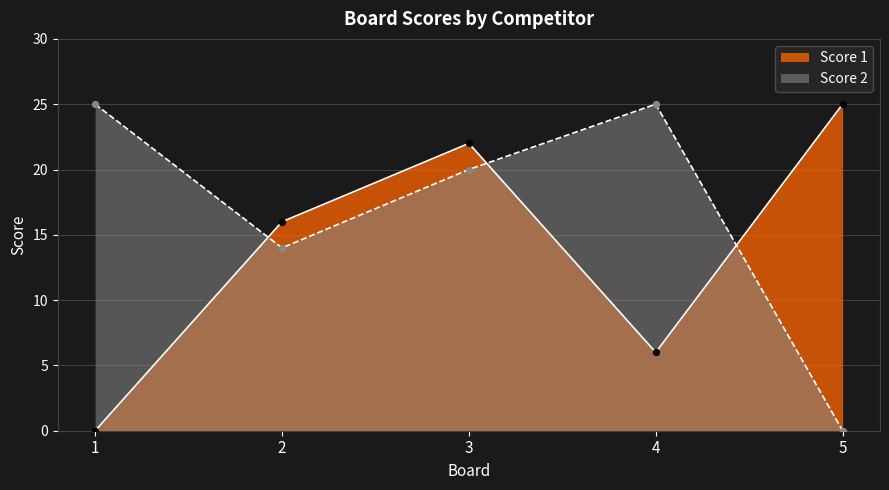

At which category is the sum across all series the highest?

3